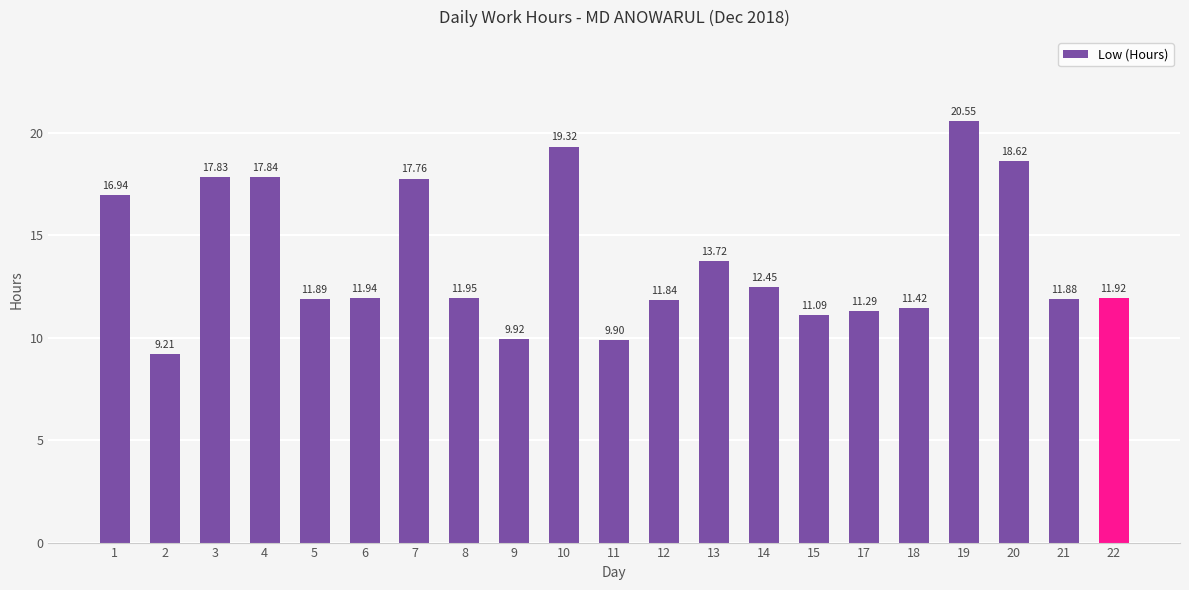

What is the change in value from 13 to 15?

-2.6